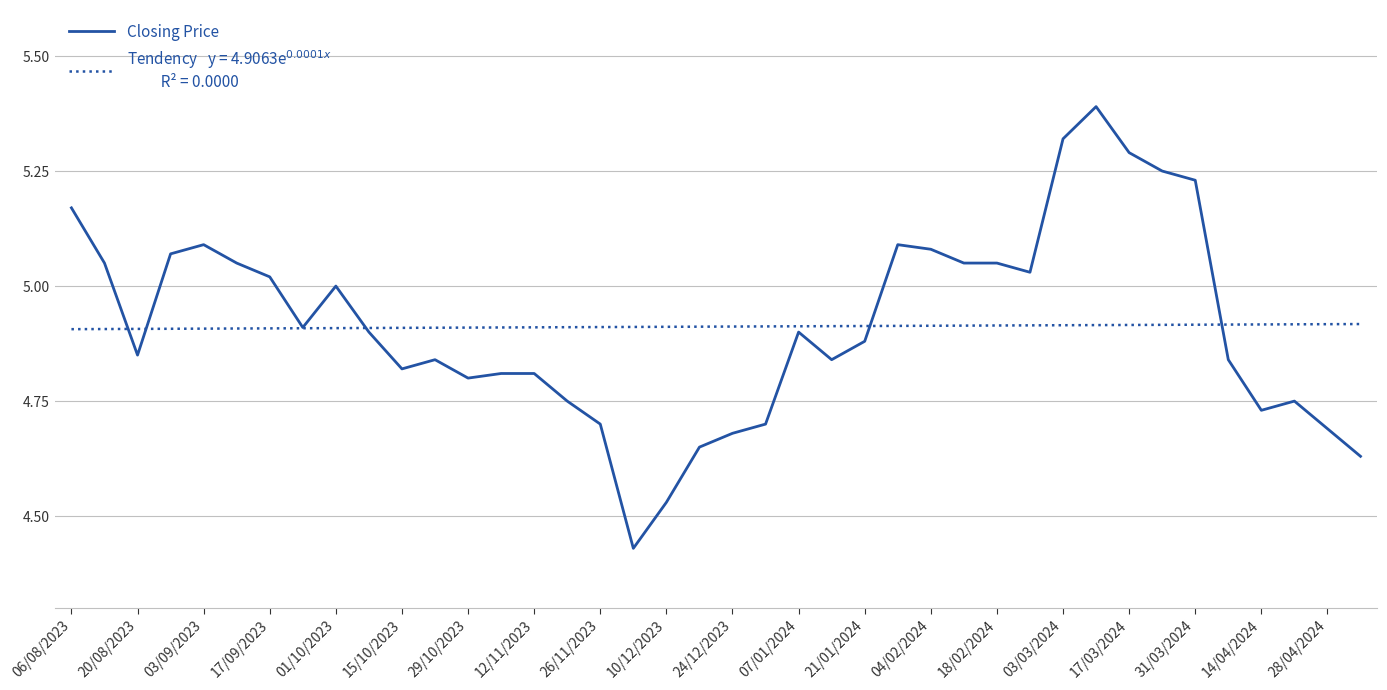

What is the greatest value displayed?

5.4